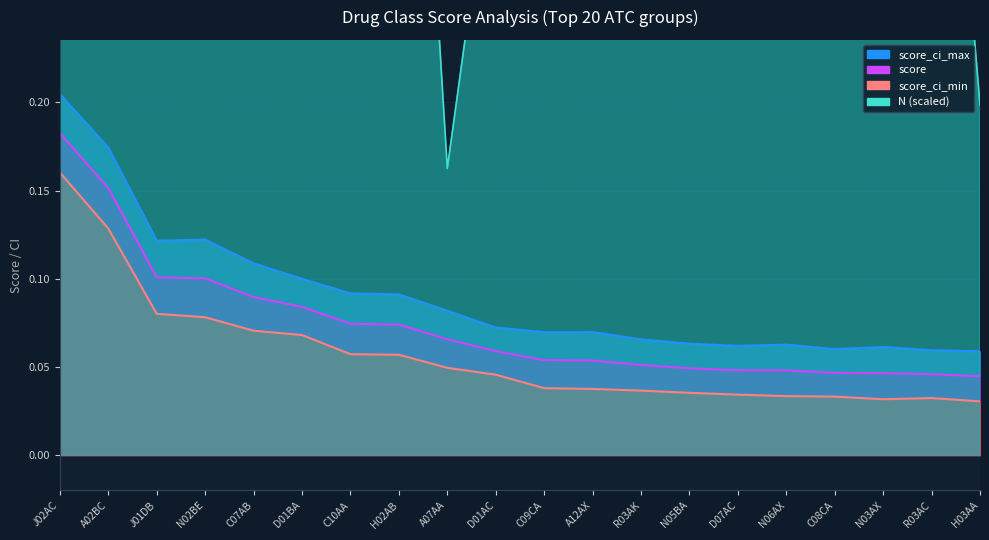

What is the sum of the score_ci_min values at A07AA and C09CA?

0.1